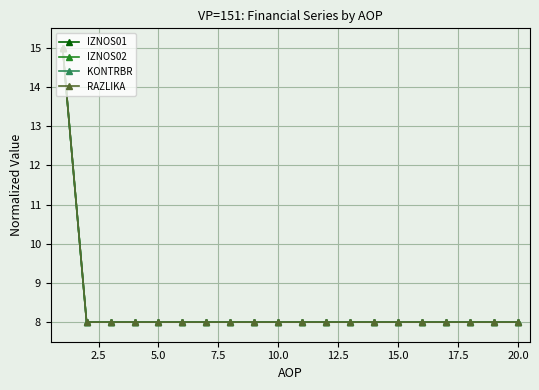

Reading left to right, transcribe all the data shown in this chart.

IZNOS01: 15	8	8	8	8	8	8	8	8	8	8	8	8	8	8	8	8	8	8	8
IZNOS02: 15	8	8	8	8	8	8	8	8	8	8	8	8	8	8	8	8	8	8	8
KONTRBR: 15	8	8	8	8	8	8	8	8	8	8	8	8	8	8	8	8	8	8	8
RAZLIKA: 15	8	8	8	8	8	8	8	8	8	8	8	8	8	8	8	8	8	8	8